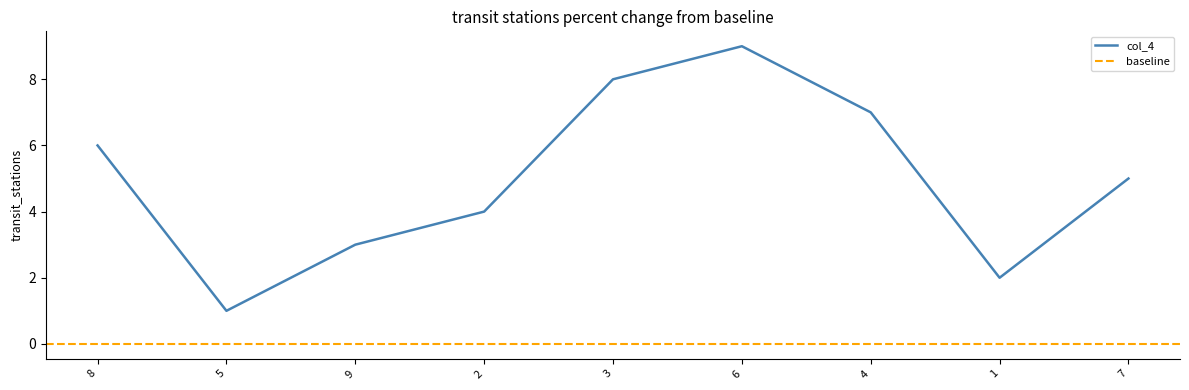

The col_4 series shows 5 at 6. True or false?

False